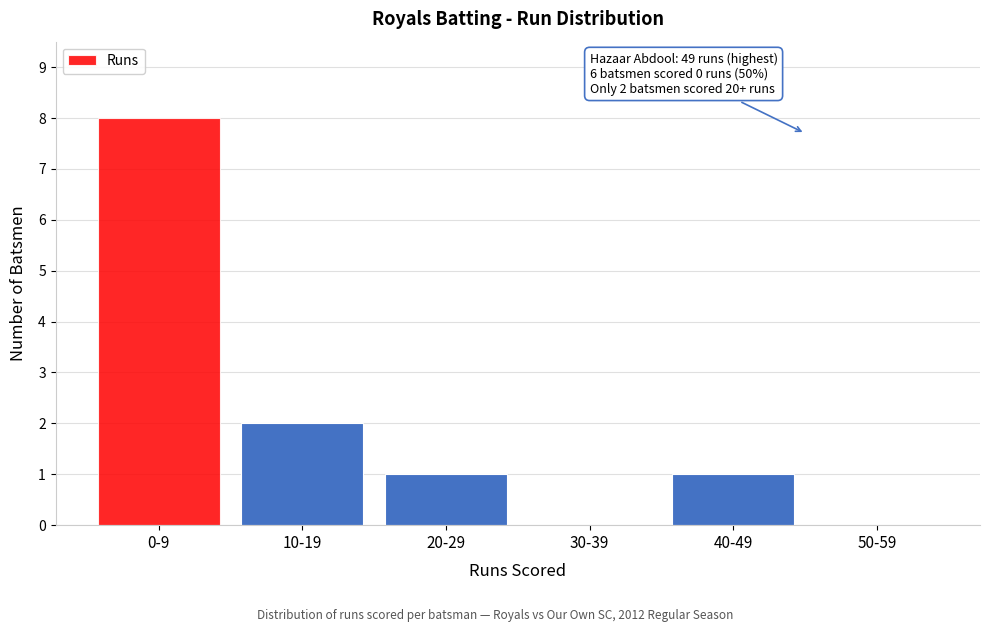

Reading left to right, list all the values displayed in this chart.

0-9=8	10-19=2	20-29=1	30-39=0	40-49=1	50-59=0